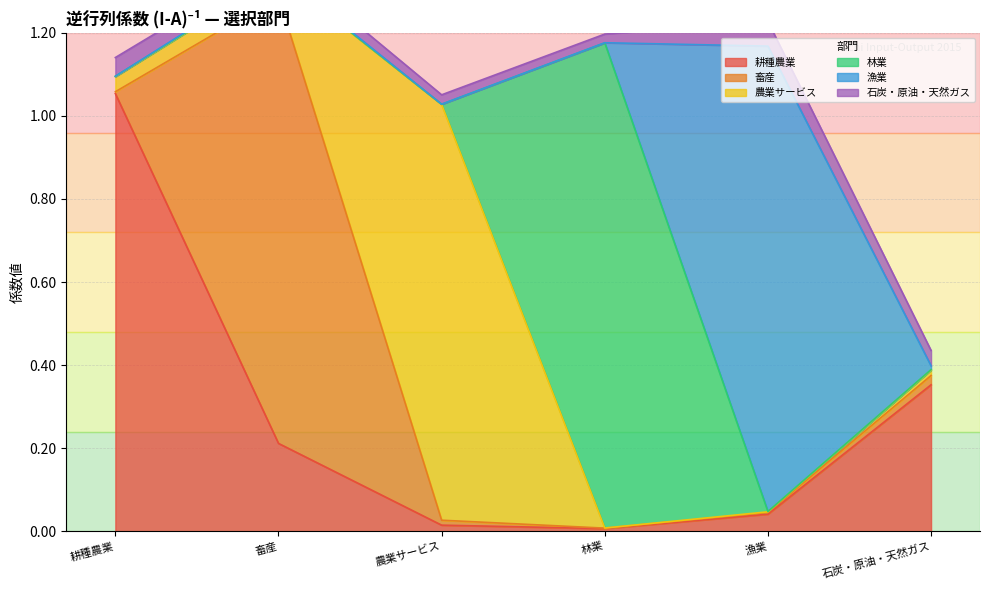

List the series in order of their peak value, highest first.

林業, 漁業, 畜産, 耕種農業, 農業サービス, 石炭・原油・天然ガス